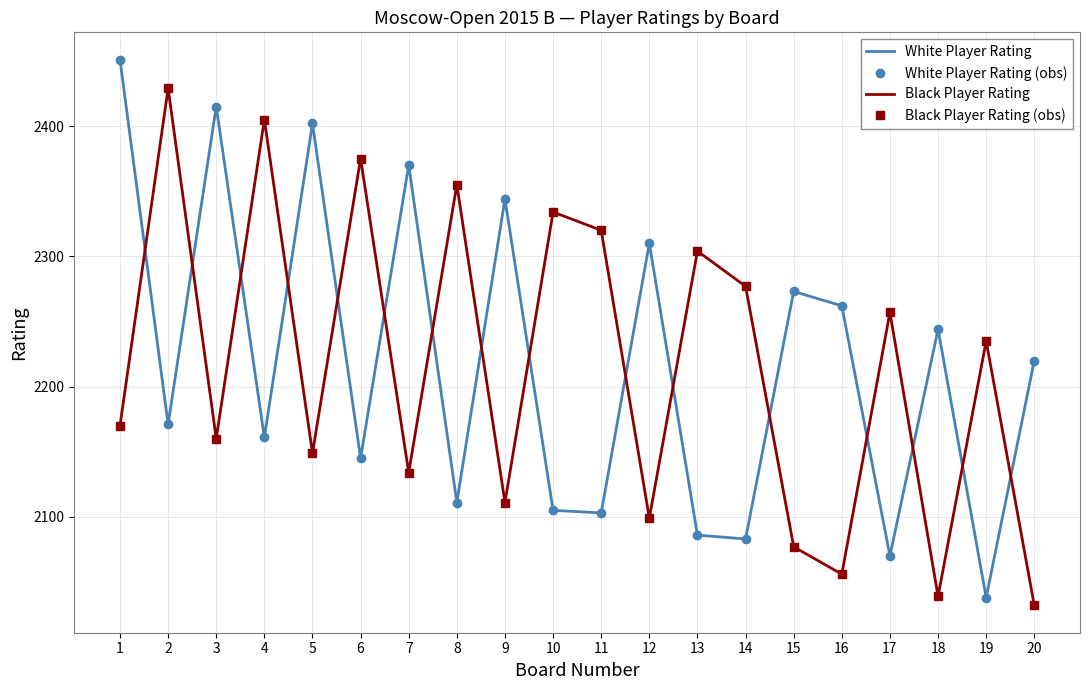

True or false: White Player Rating (obs) and White Player Rating intersect in this chart.

False